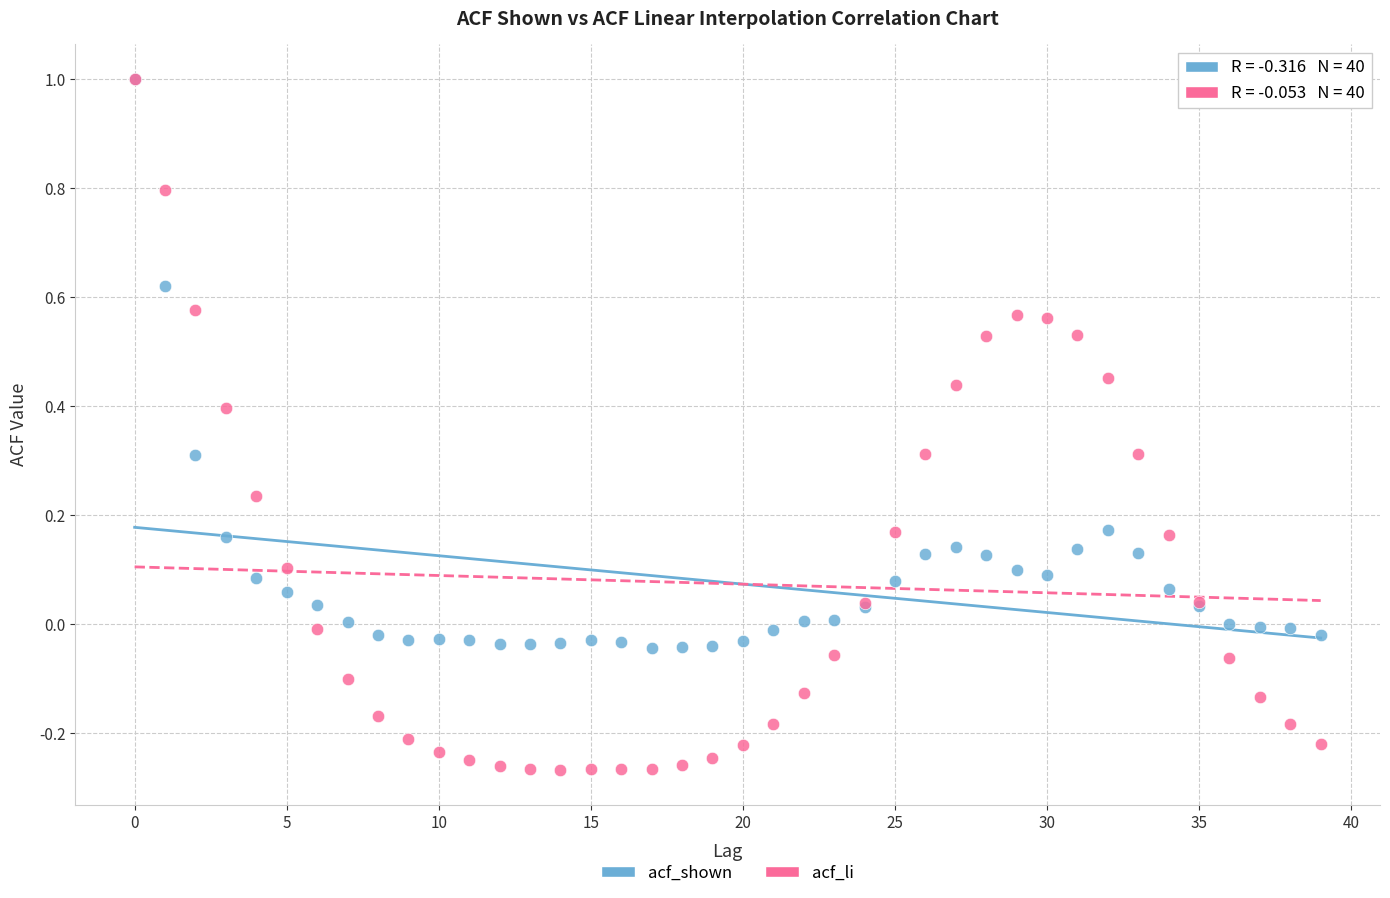

What are all the series names shown in the legend?

acf_shown, acf_li